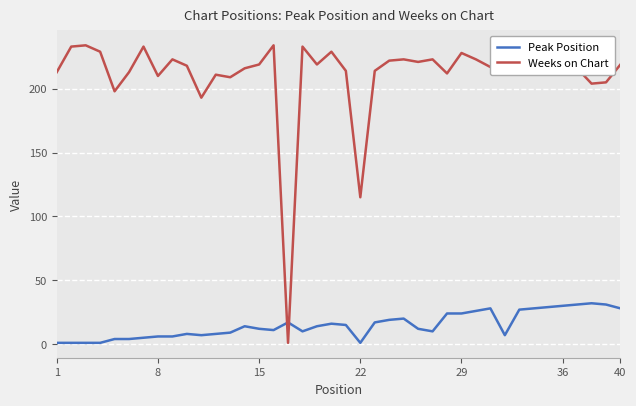

True or false: Weeks on Chart and Peak Position intersect in this chart.

True